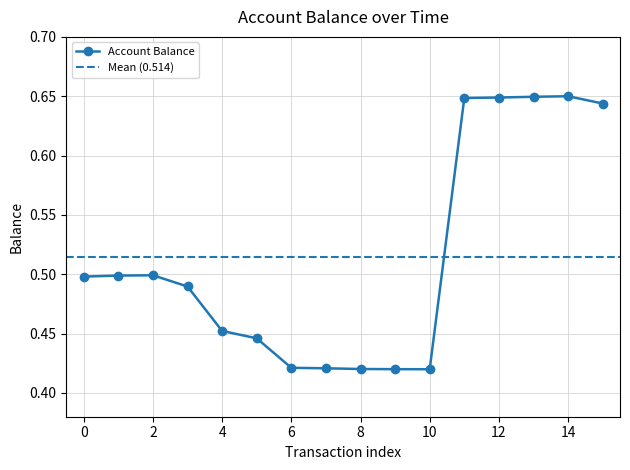

Count the Account Balance values in the range 0 to 1.

16